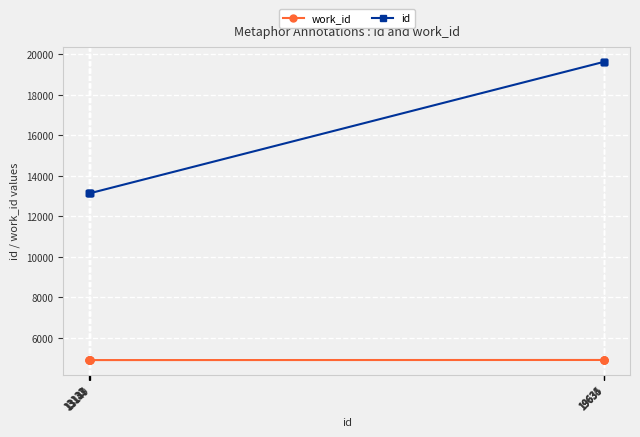

Which series has the largest total across all categories?

id